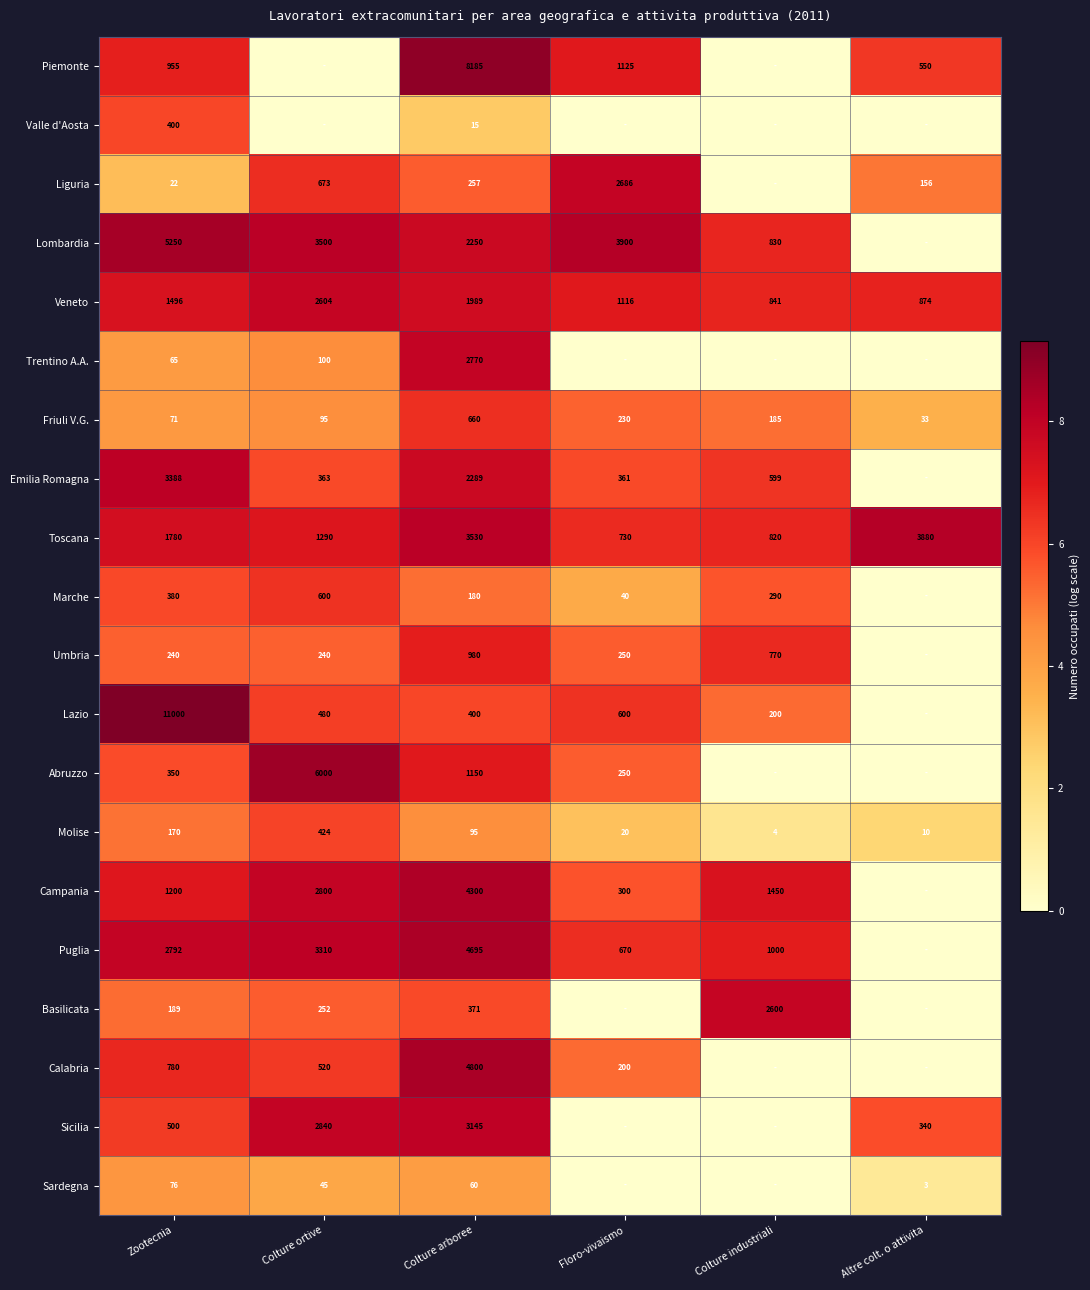

At which category is the sum across all series the highest?

Colture arboree